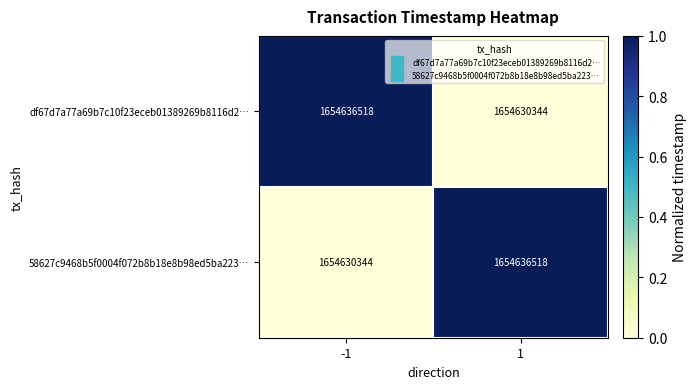

What is the minimum value for df67d7a77a69b7c10f23eceb01389269b8116d2…?

1654630344